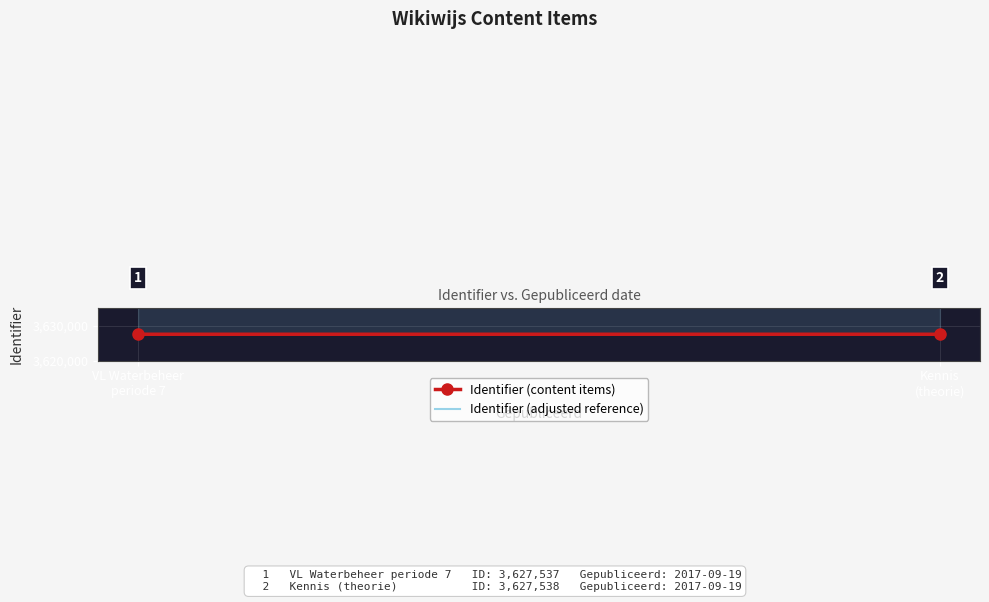

Is it true that Identifier (adjusted reference) equals 1266356.7 at Kennis
(theorie)?

False